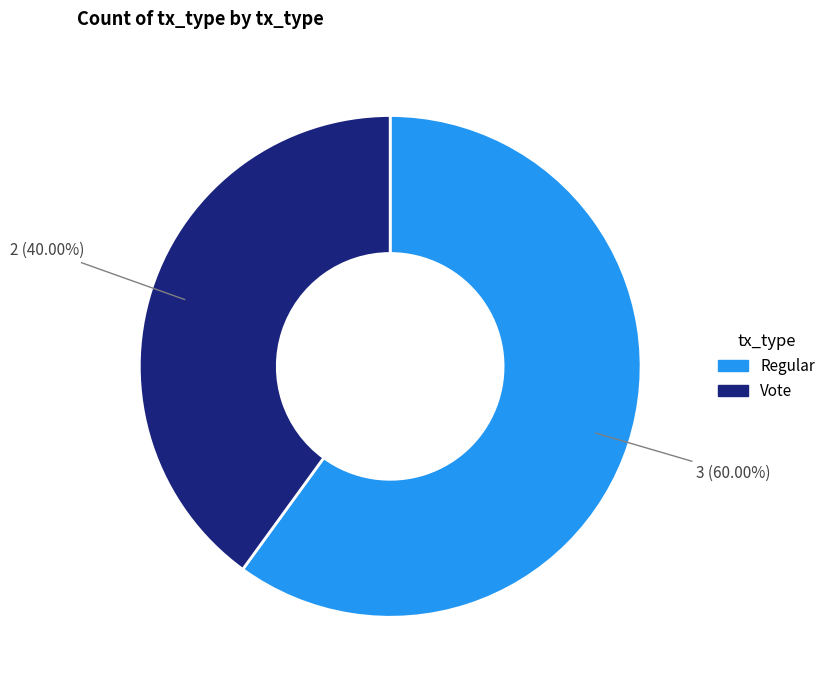

Between Vote and Regular, which is larger?

Regular